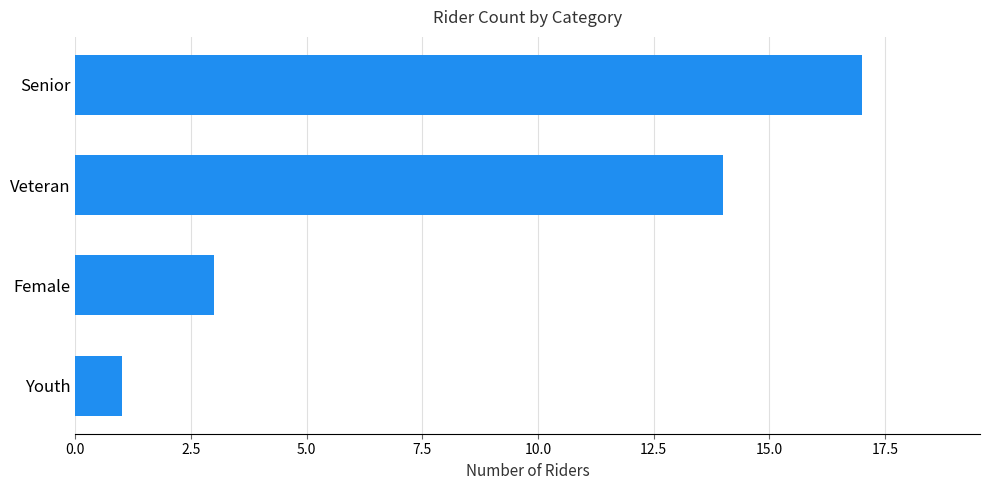

Rank the categories by value from lowest to highest.

Youth, Female, Veteran, Senior